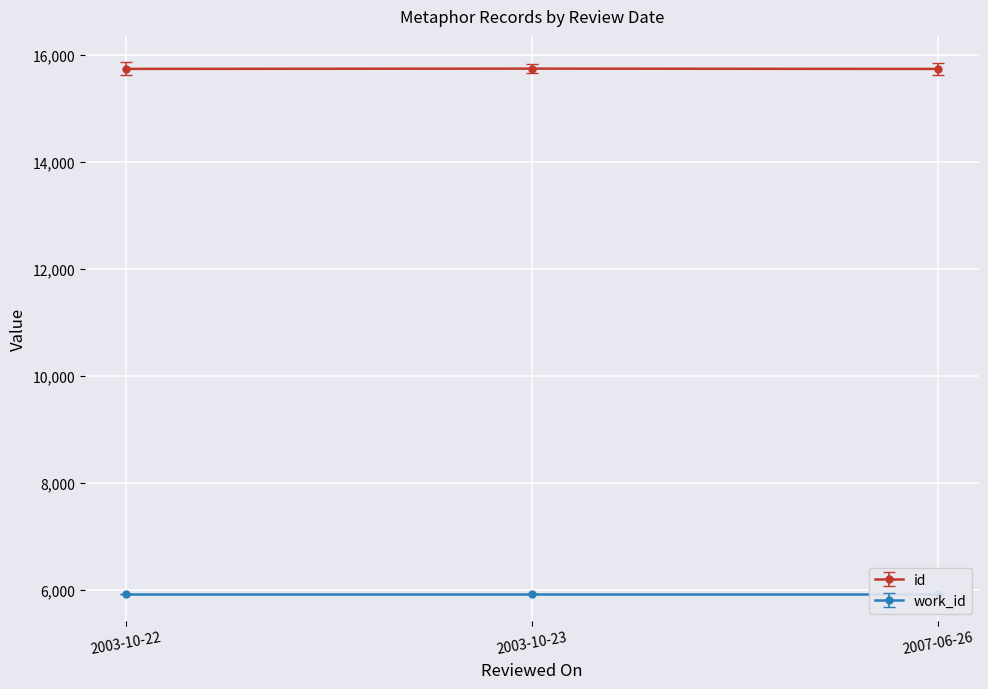

Where is the data nearest to the value 15734?

2003-10-22